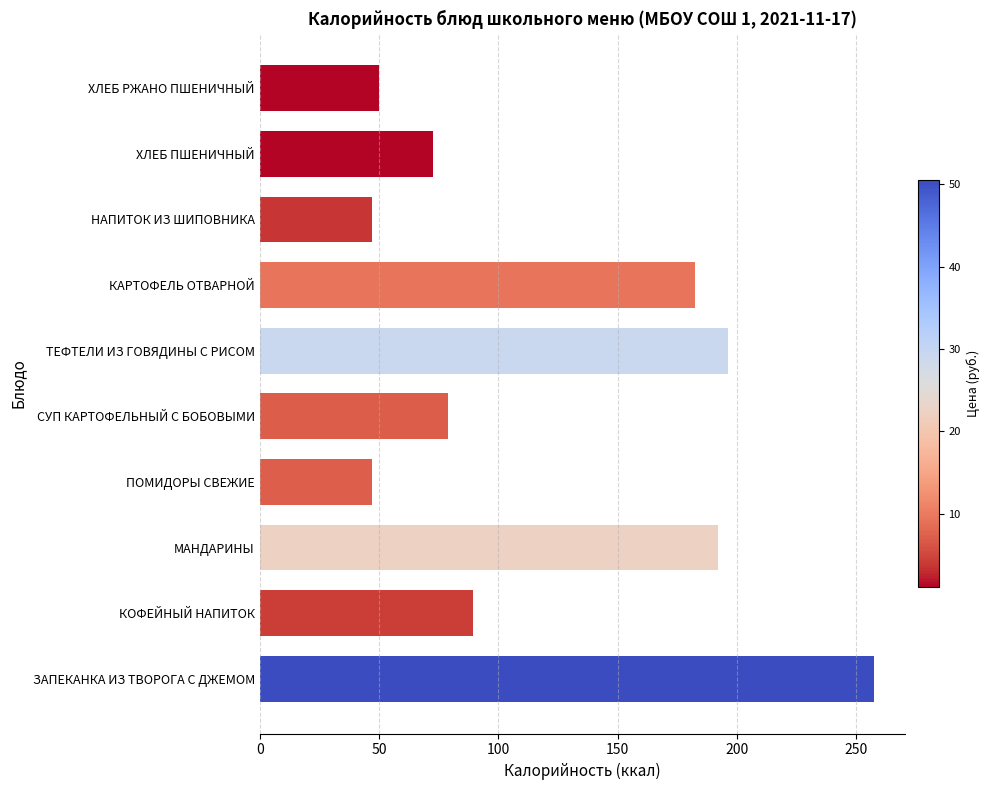

True or false: the data shows 89.3 at КОФЕЙНЫЙ НАПИТОК.

True